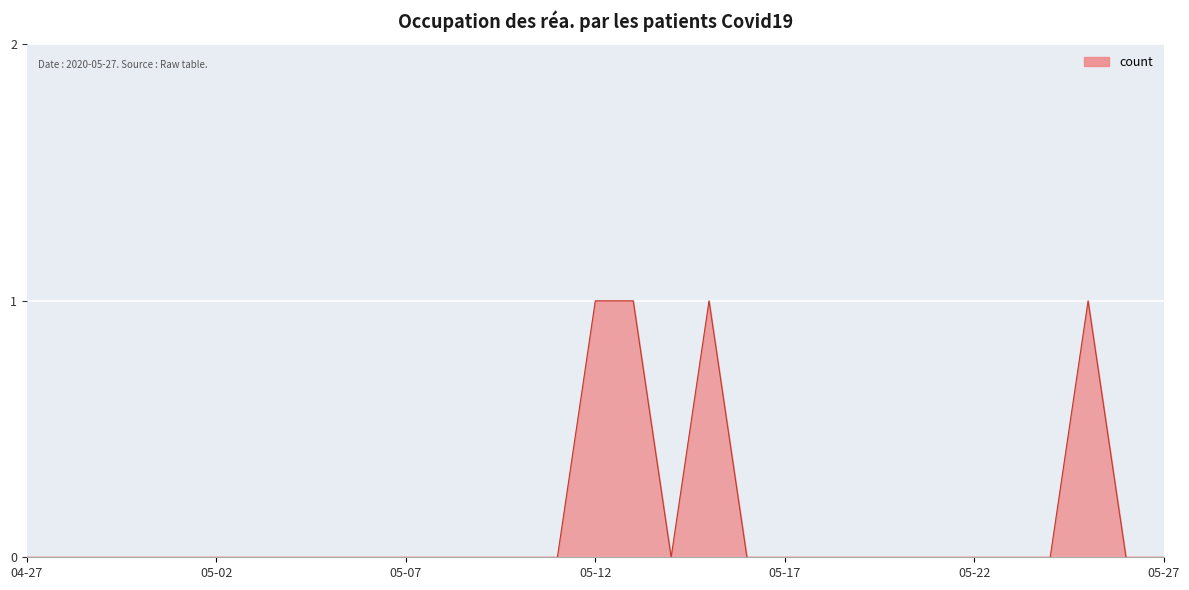

What is the sum of all values?

4